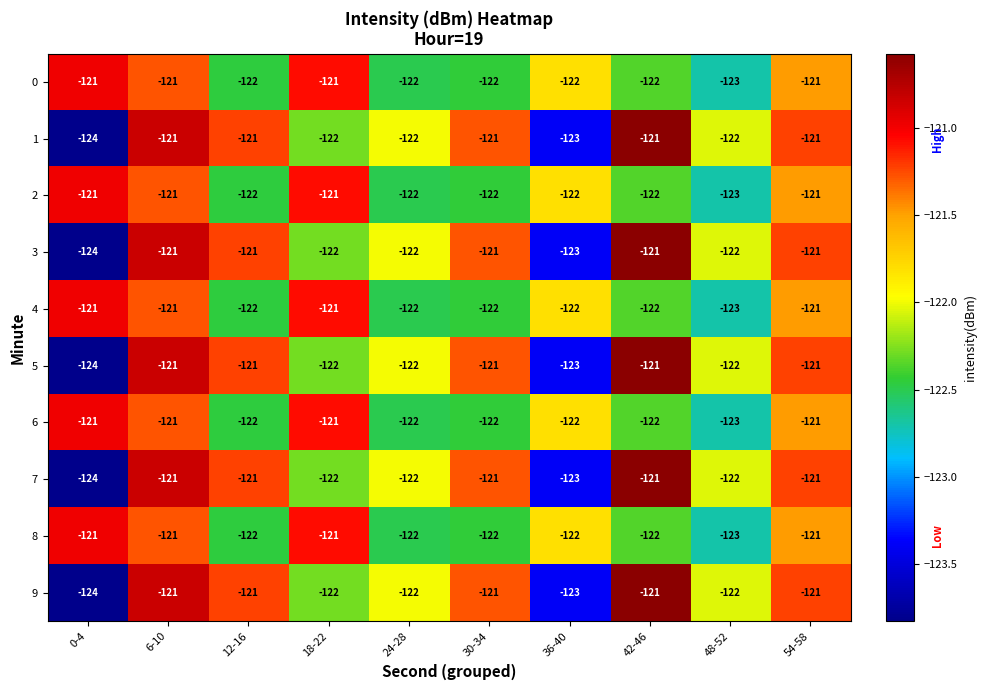

Which label corresponds to the smallest value in the chart?

0-4